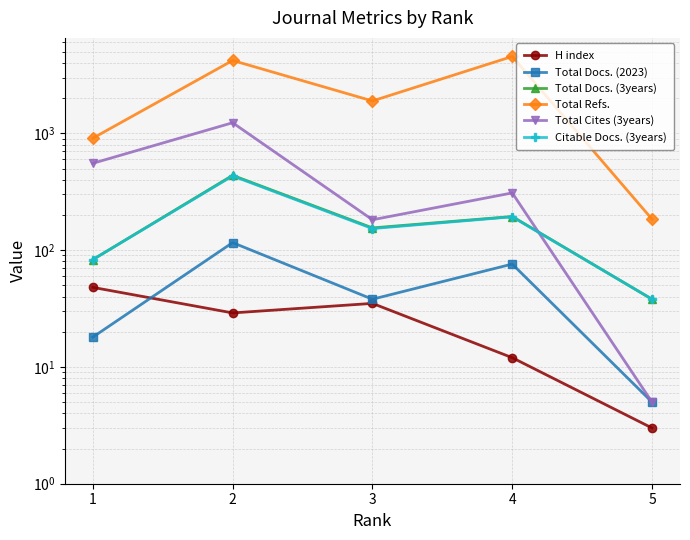

What is the sum of the Total Refs. values at 4 and 1?

5462